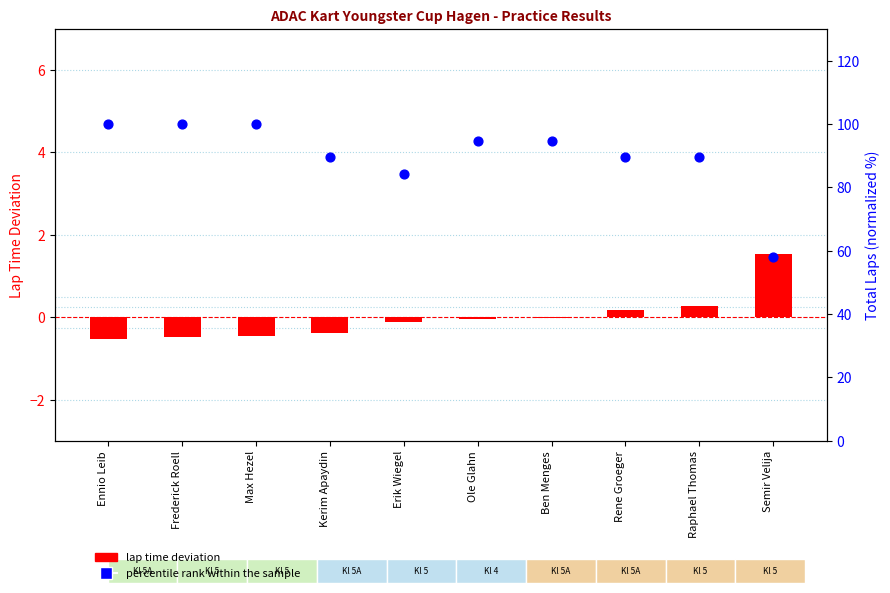

What is the total value across all series at Ole Glahn?

94.7